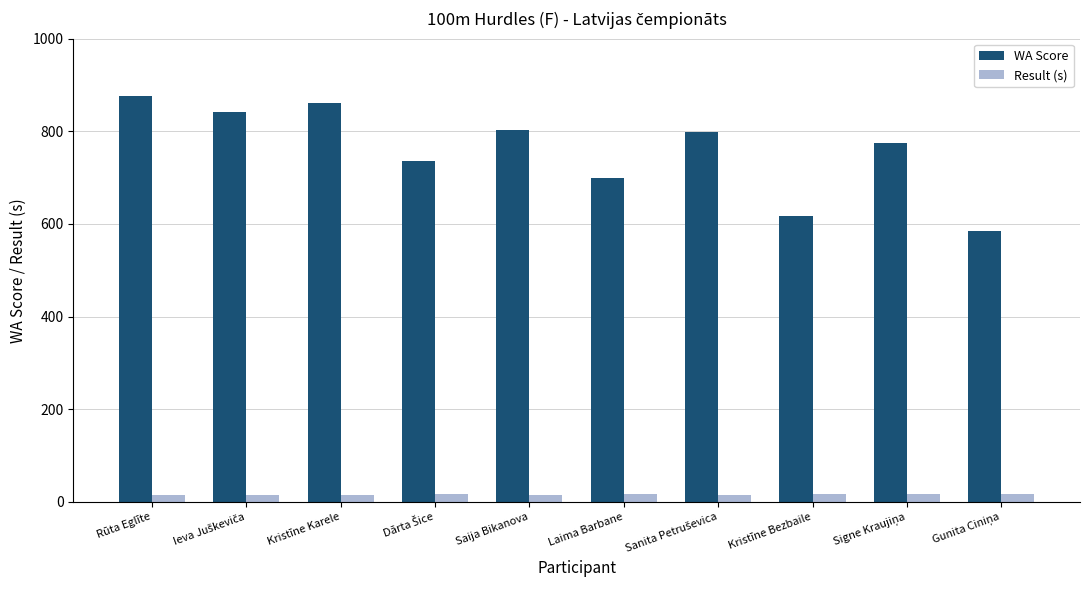

Is it true that Result (s) equals 15.1 at Kristīne Karele?

True